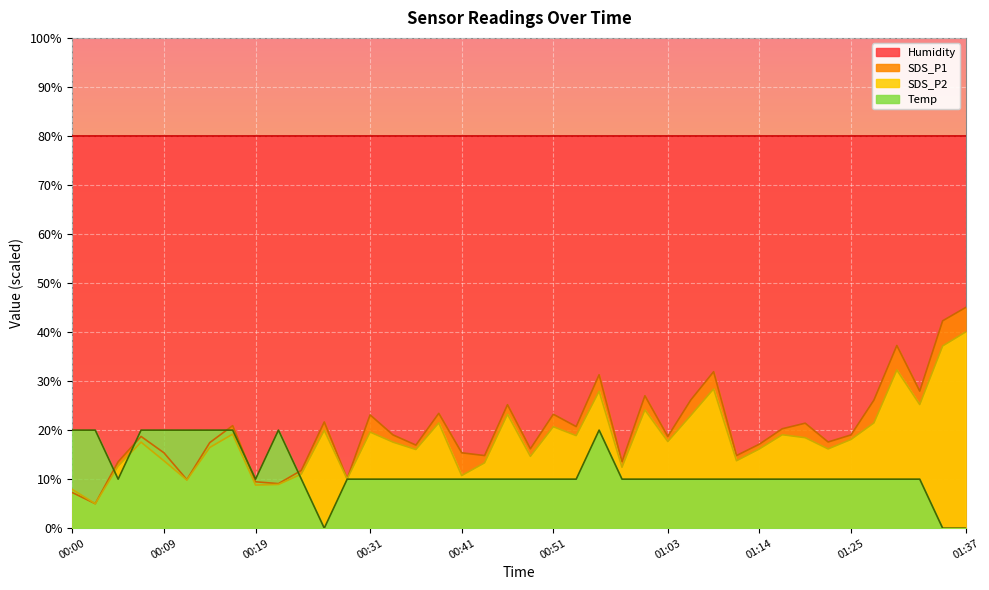

Where does the Temp series first go above 10?

00:00